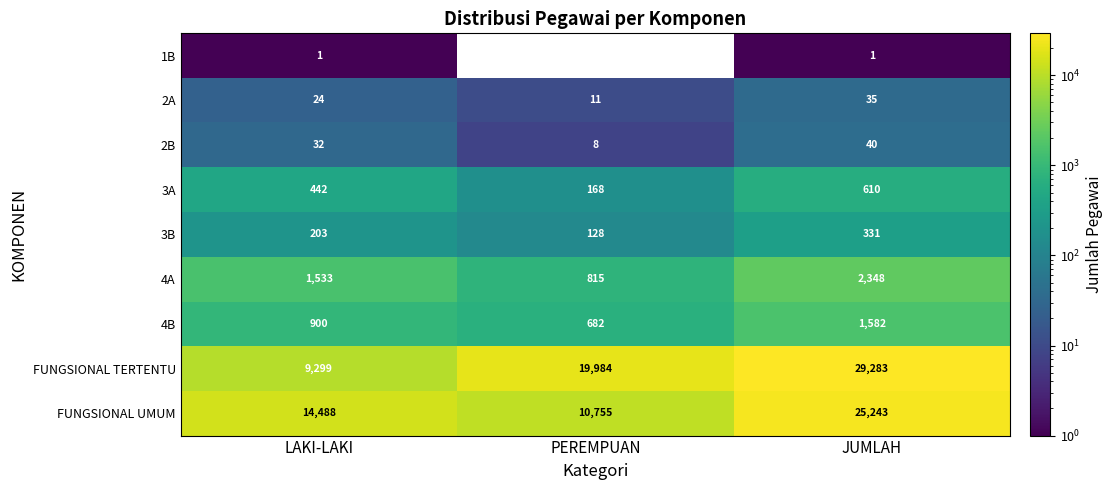

Count the number of categories in the chart.

3